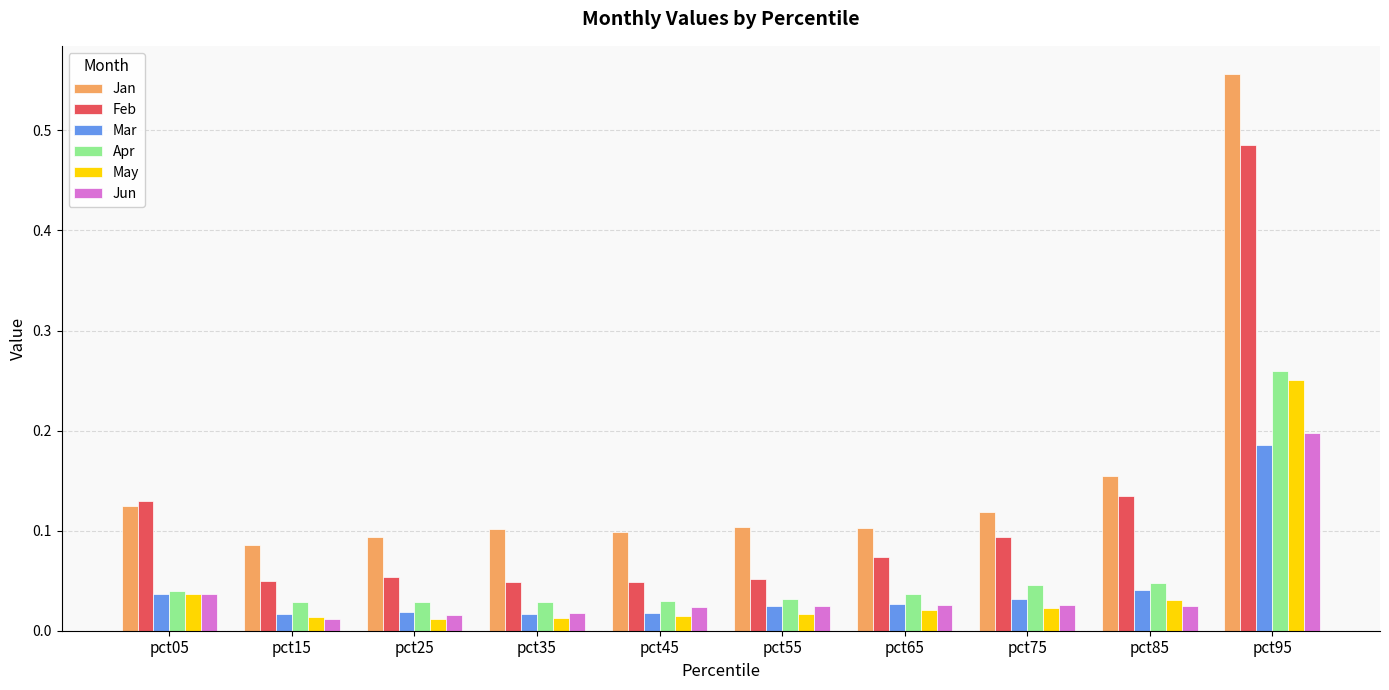

The value of Feb at pct05 is 0.1. True or false?

True